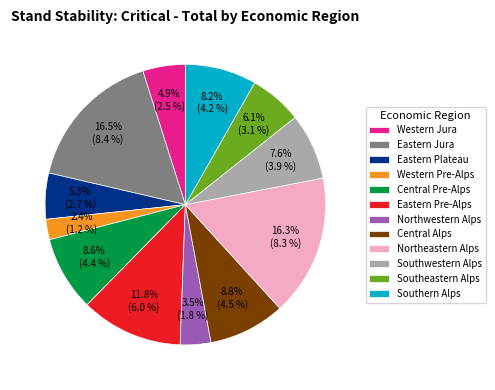

What is the smallest slice in the pie chart?

Western Pre-Alps